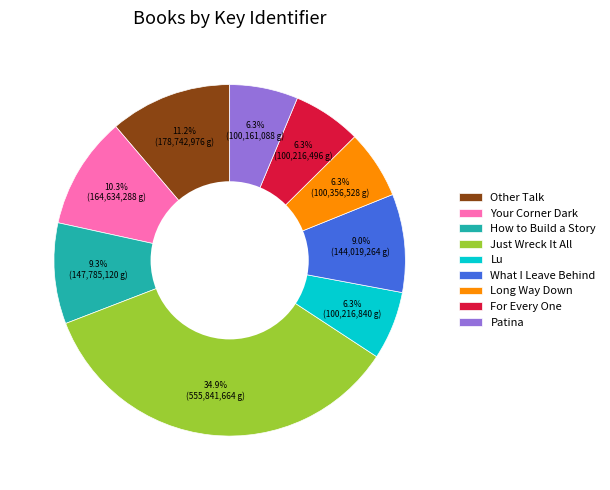

Count the number of slices in the pie.

9